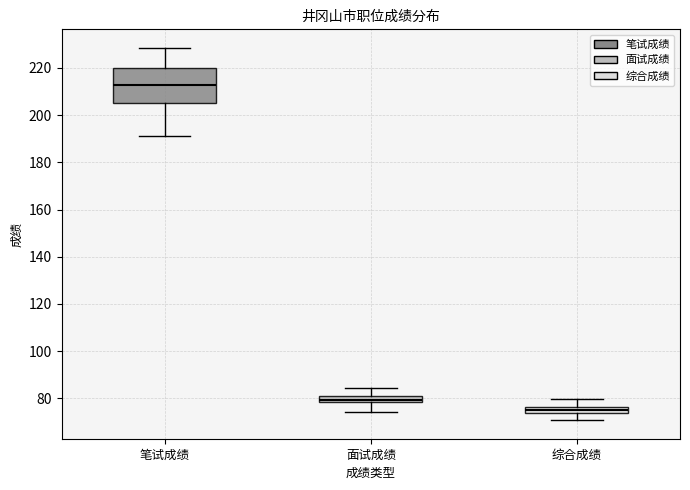

Which box's median line is the lowest?

综合成绩